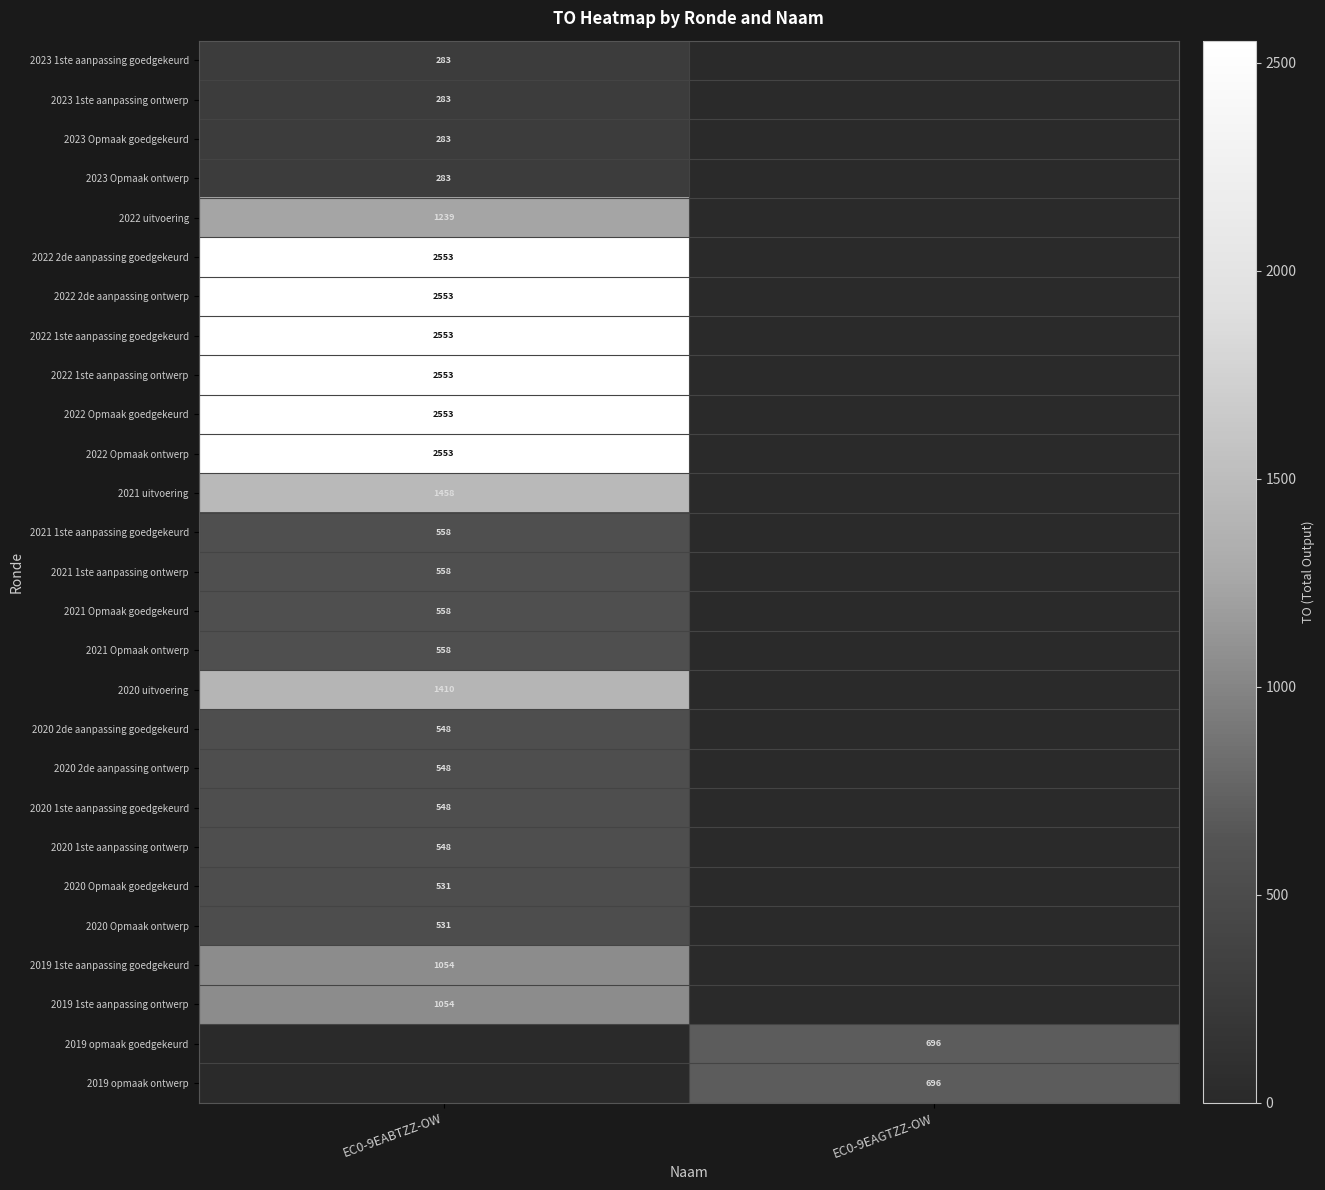

Is it true that 2020 Opmaak goedgekeurd equals 531 at EC0-9EABTZZ-OW?

True